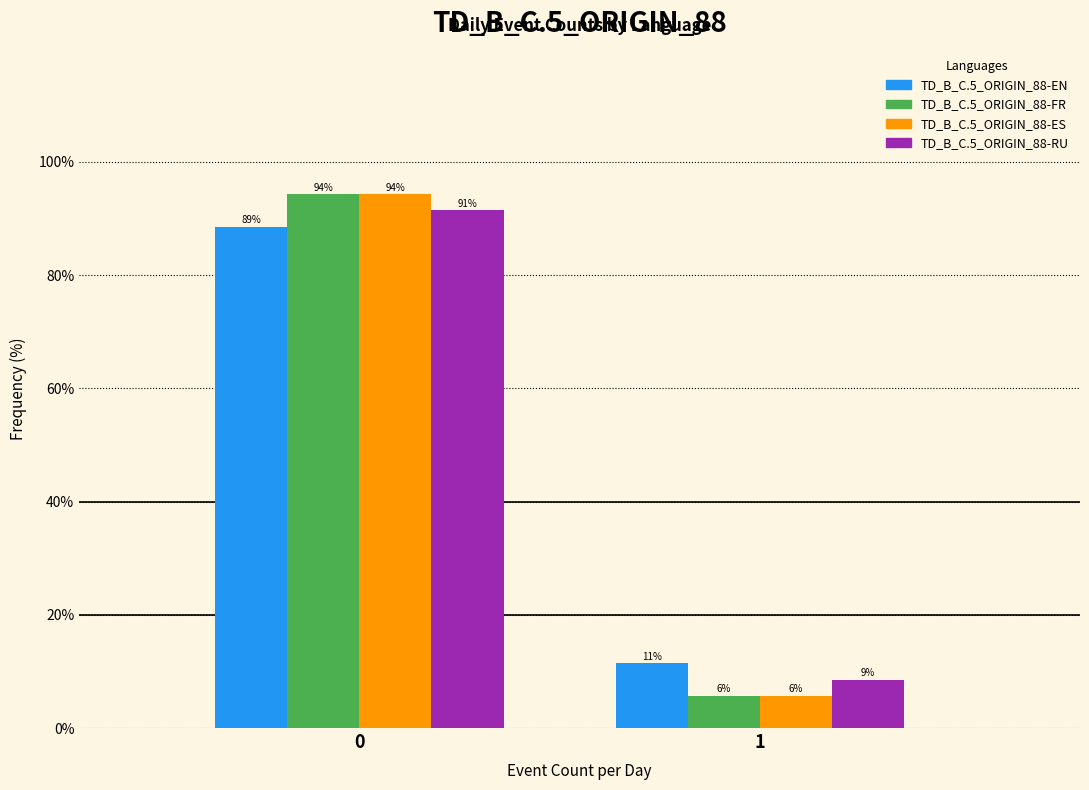

The value of TD_B_C.5_ORIGIN_88-EN at 0 is 139.5. True or false?

False